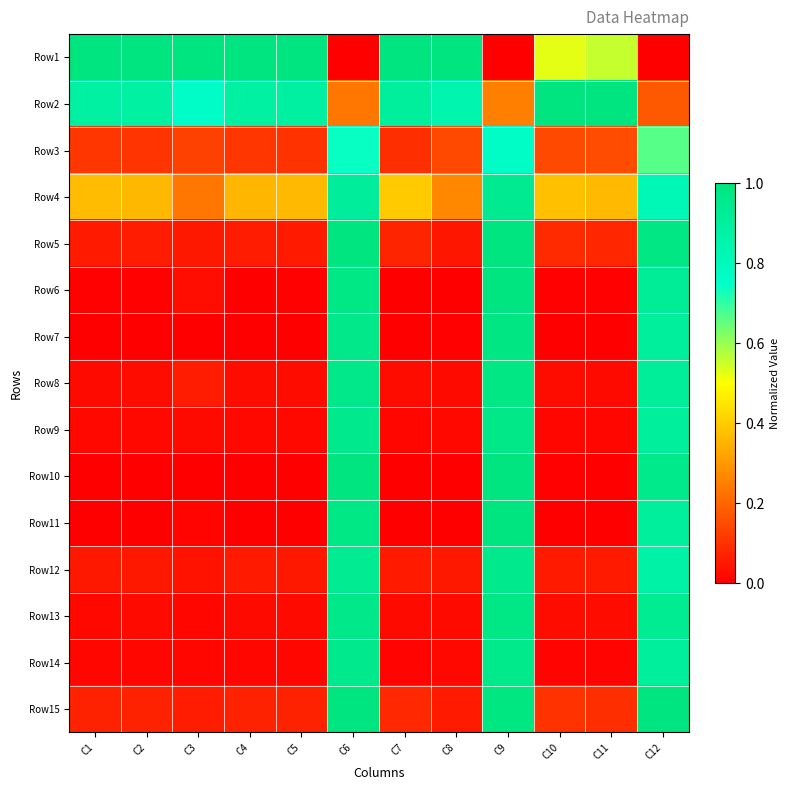

Which series changed the most between C7 and C11?

Row1